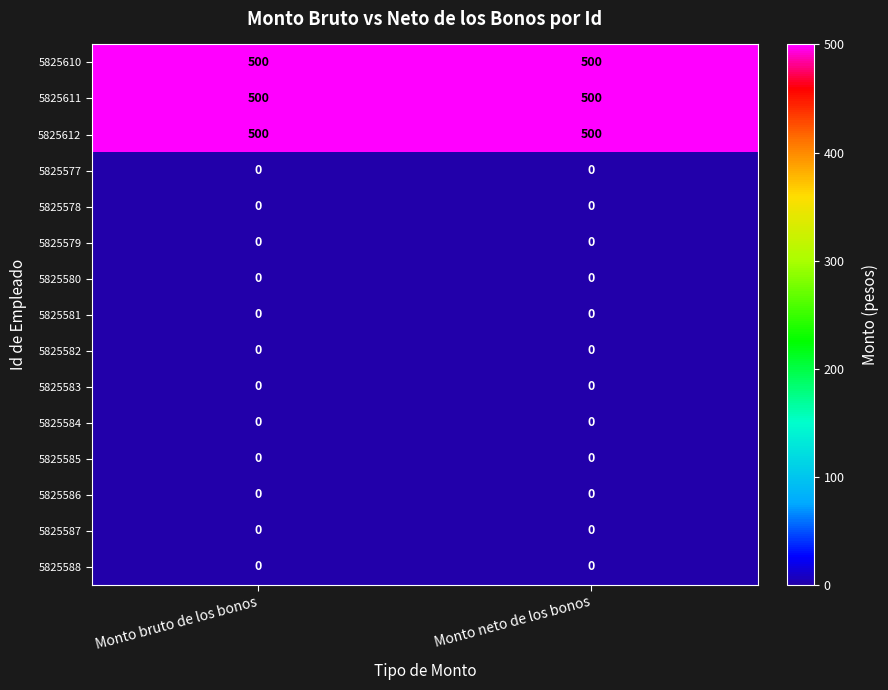

What is the total value across all series at Monto neto de los bonos?

1500